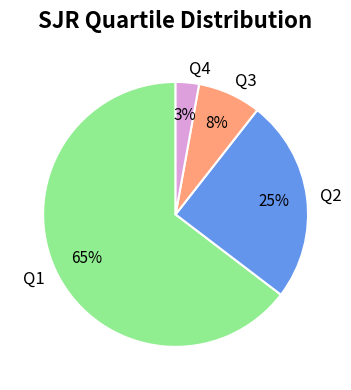

Is there any slice that represents more than half of the pie?

Yes